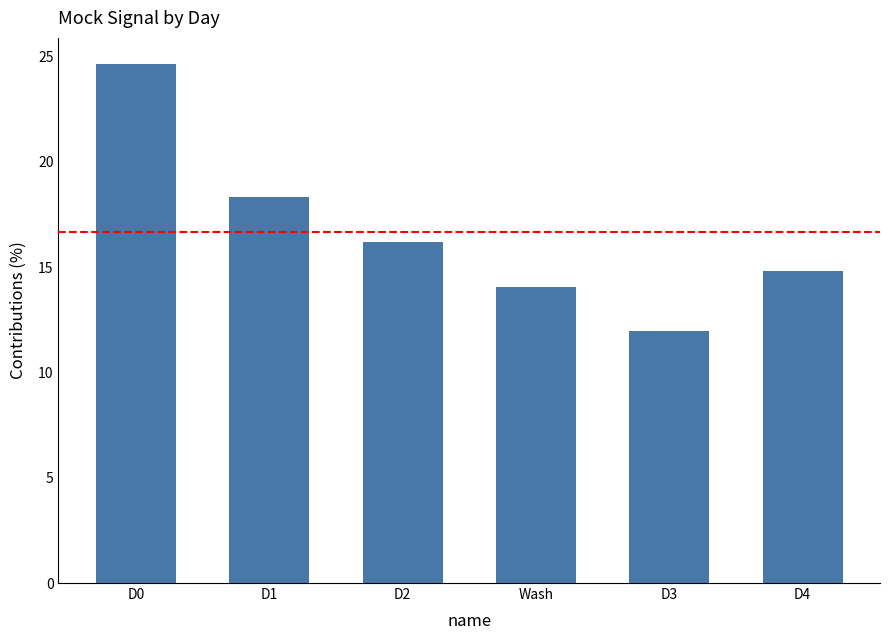

The value at Wash is 14.1. True or false?

True